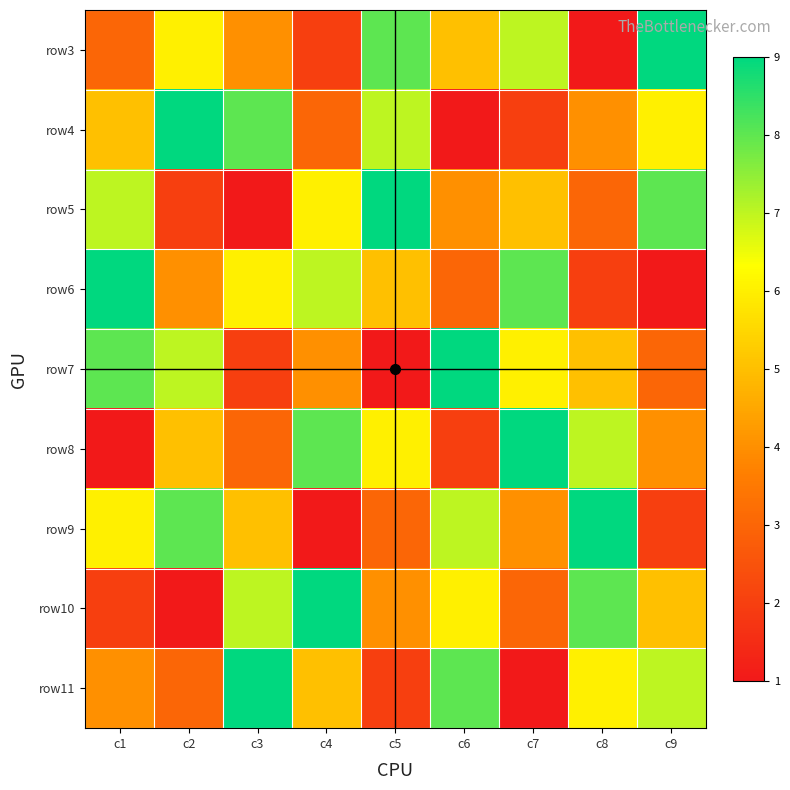

Rank the series at c3 from lowest to highest value.

row5, row7, row8, row3, row9, row6, row10, row4, row11